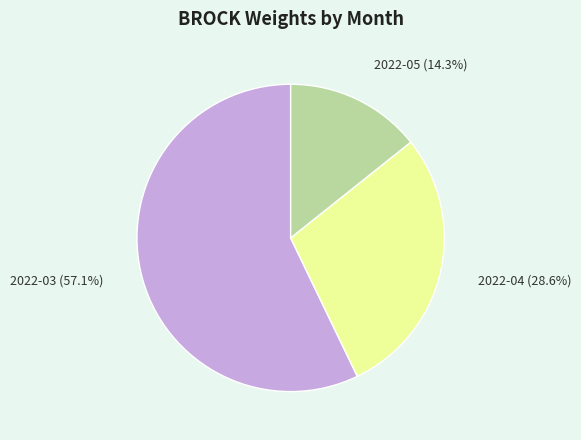

Which slice is the largest?

2022-03